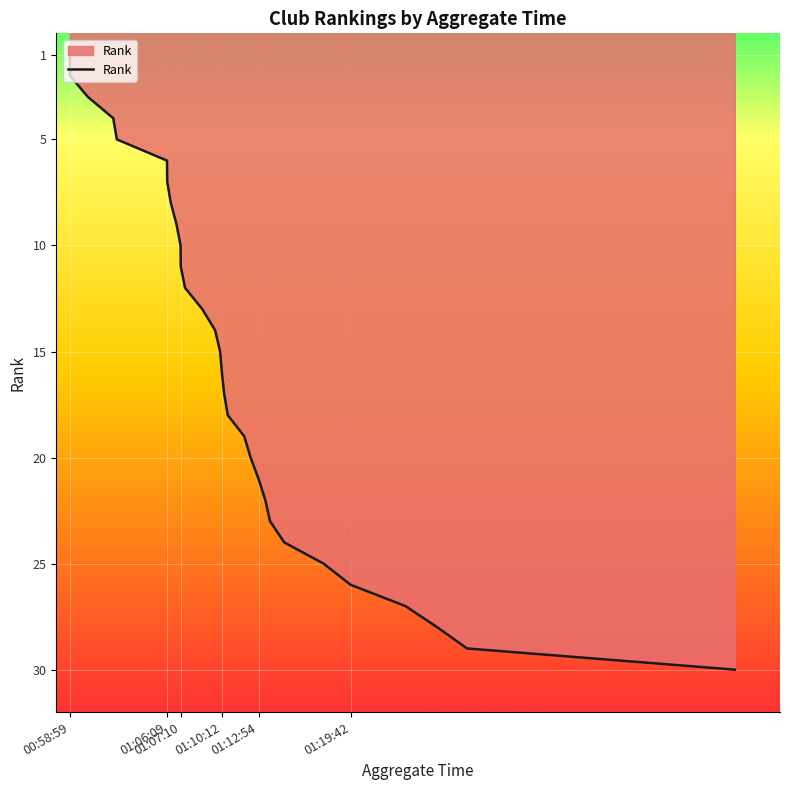

What is the greatest value displayed?

30